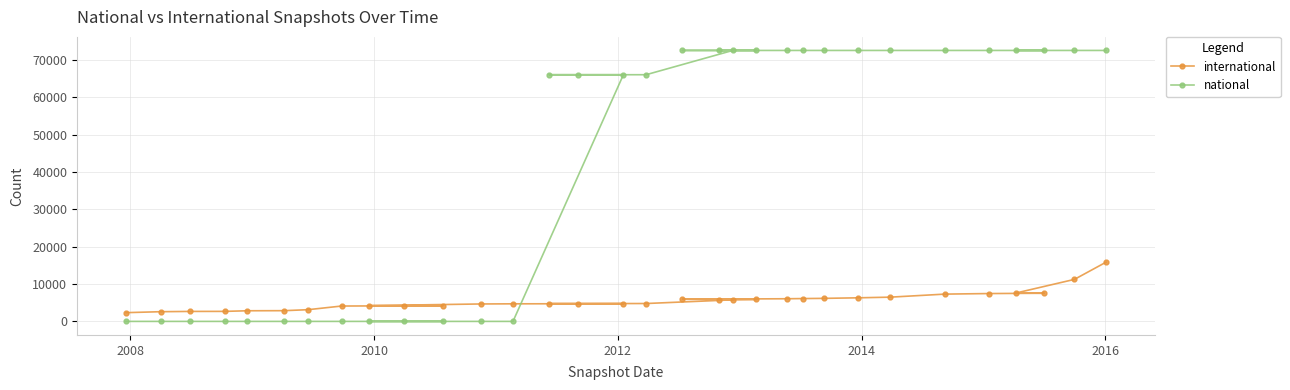

At how many categories does at least one series exceed 60683?

19